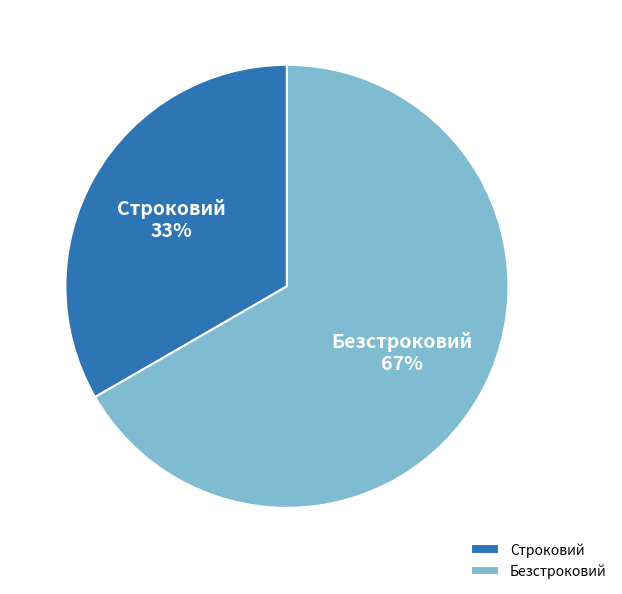

True or false: Безстроковий accounts for 67% of the total.

True